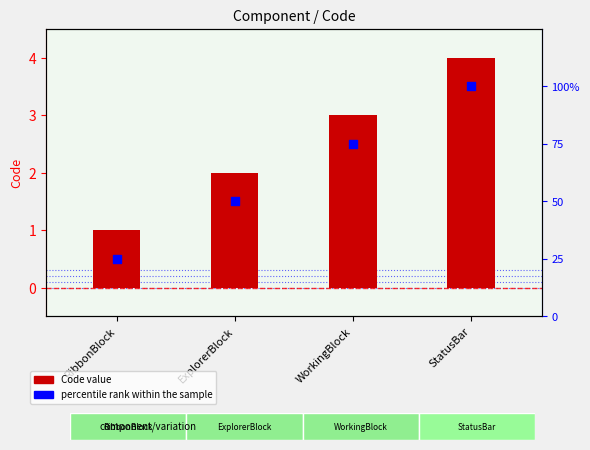

At how many categories does at least one series exceed 40?

3